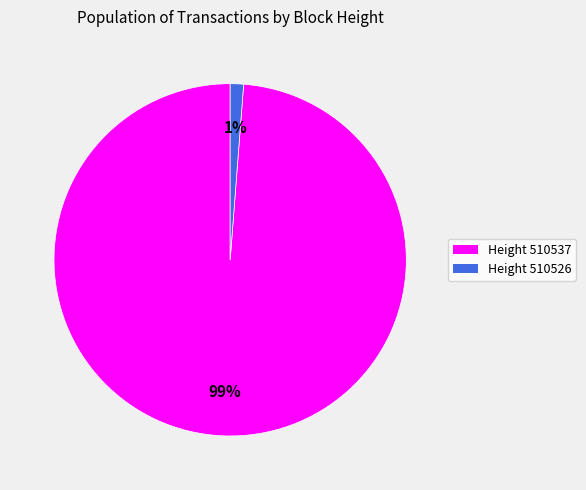

How many segments does this pie chart have?

2